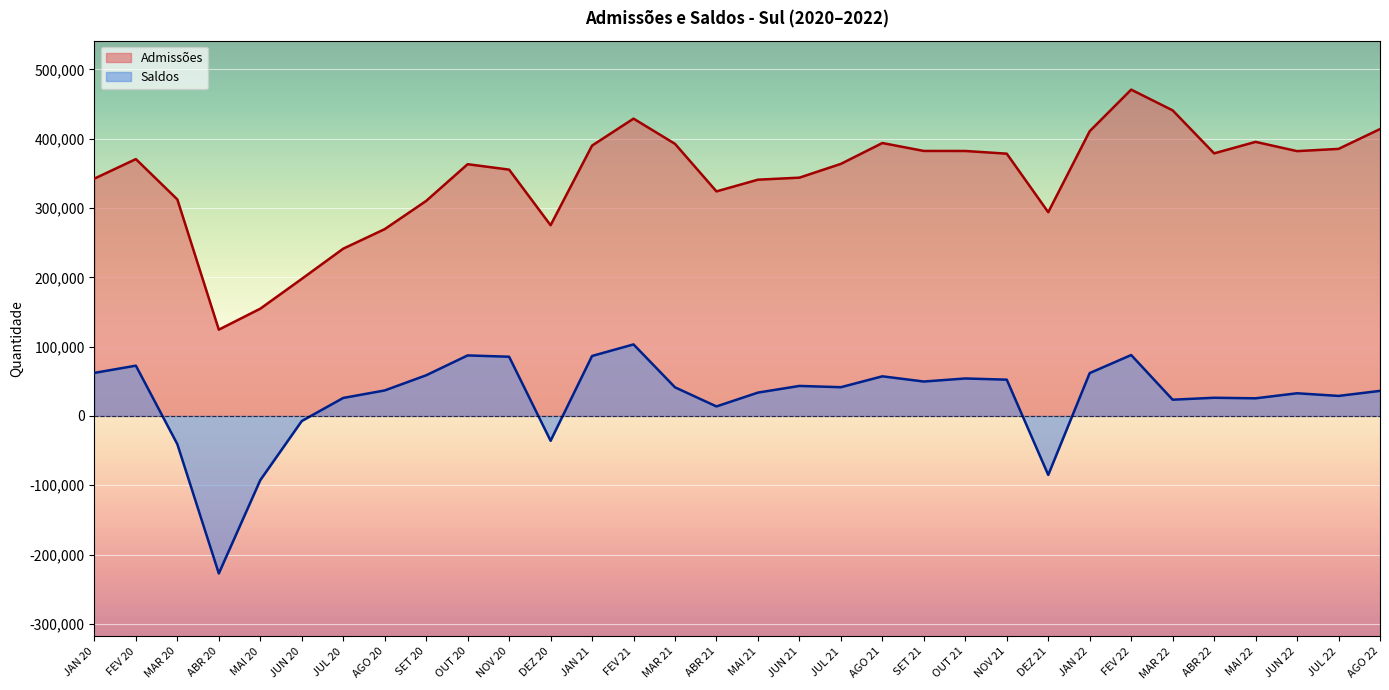

How many lines are shown in the chart?

2